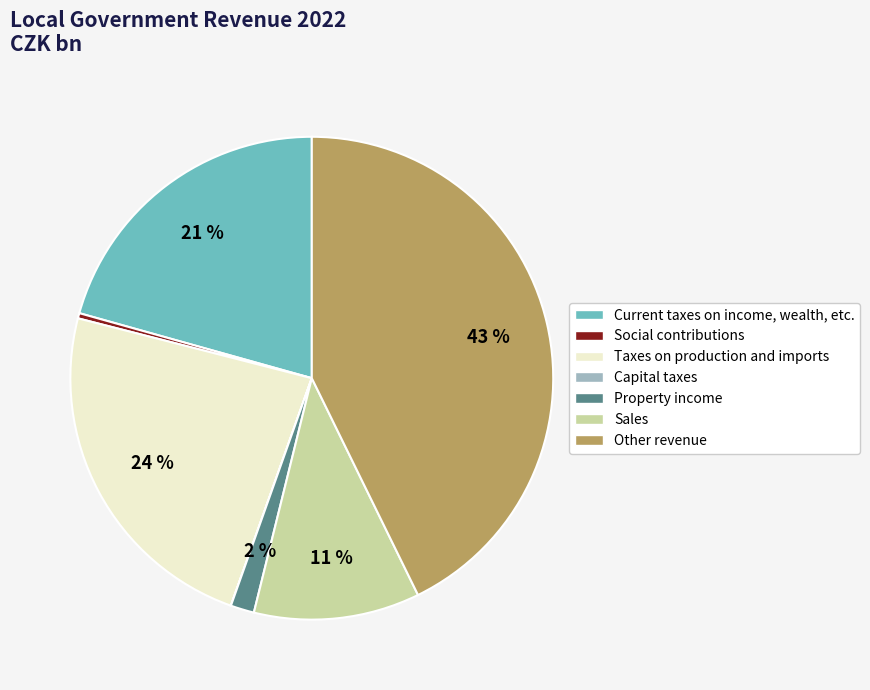

The Social contributions slice represents 13% of the pie. True or false?

False